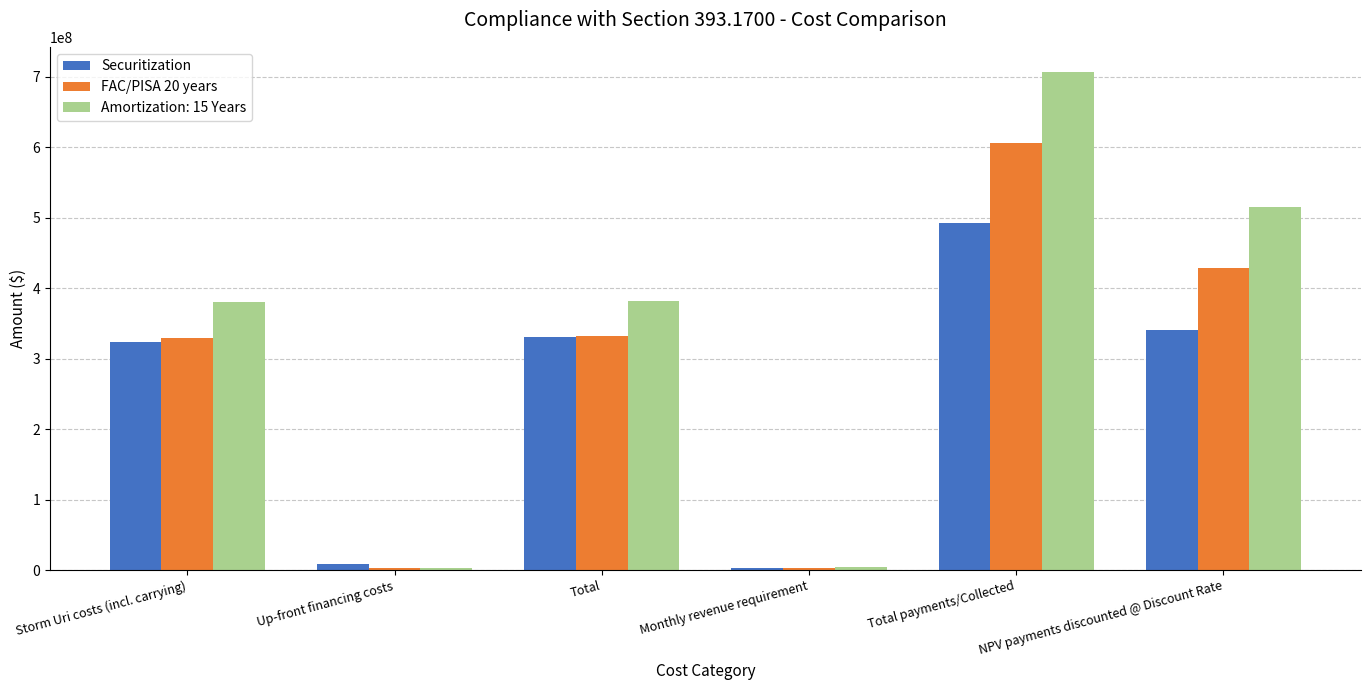

What is the value of the FAC/PISA 20 years bar at the 5th from the left?

606288979.7